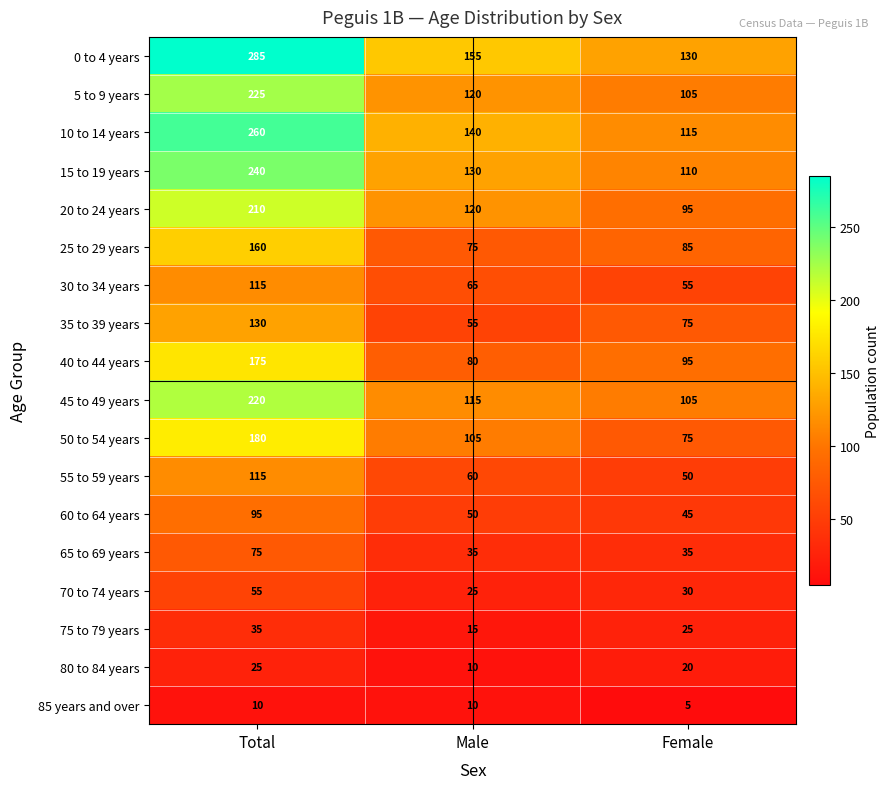

Is it true that 0 to 4 years equals 69 at Female?

False